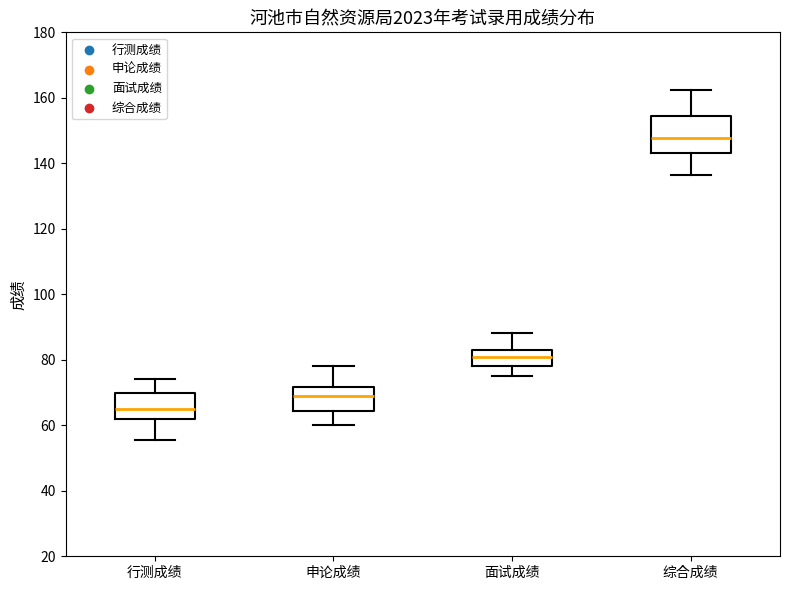

Where is the lower edge of the box for 面试成绩 on the y-axis? The values are not printed on the chart, so give them approximately, as read against the axis.

78